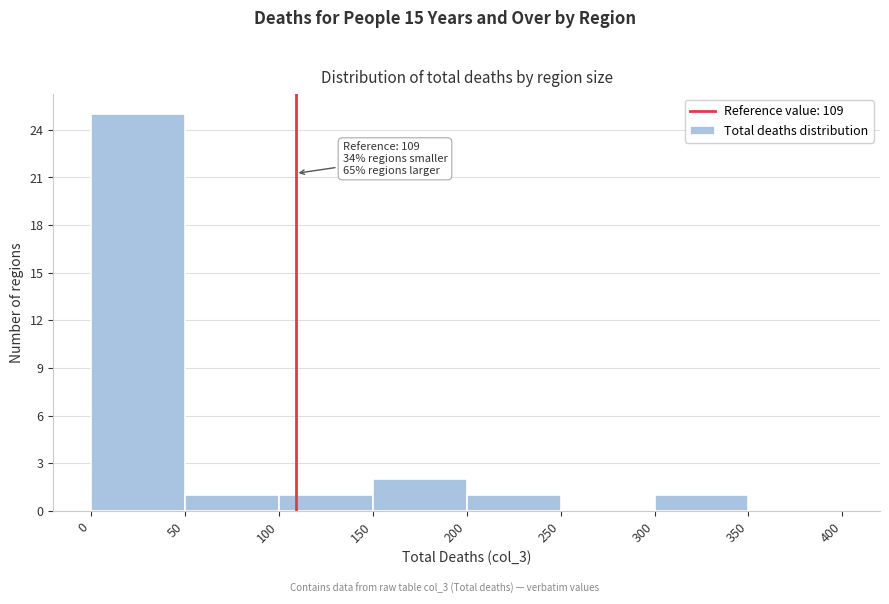

Over which range of the x-axis is the bar tallest?

0 to 50